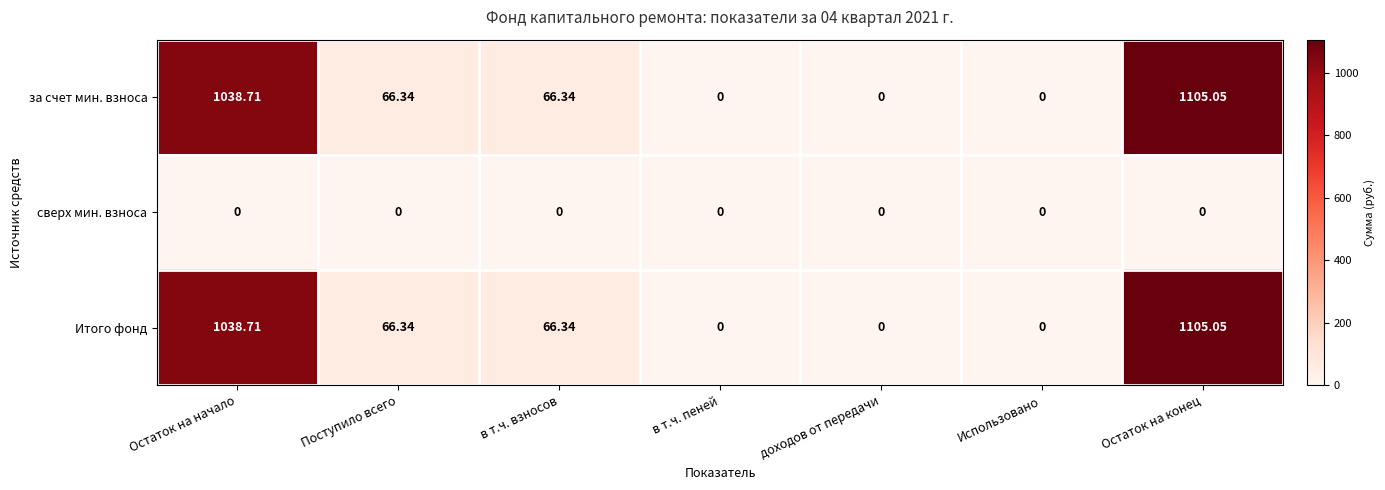

Is the value of сверх мин. взноса at Использовано greater than the value of Итого фонд at Остаток на конец?

No